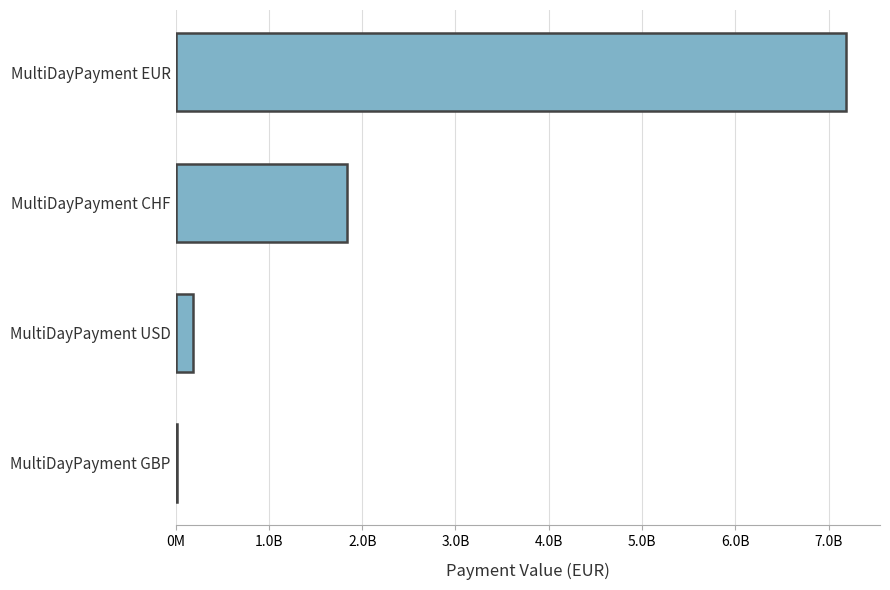

Are the bars horizontal?

Yes